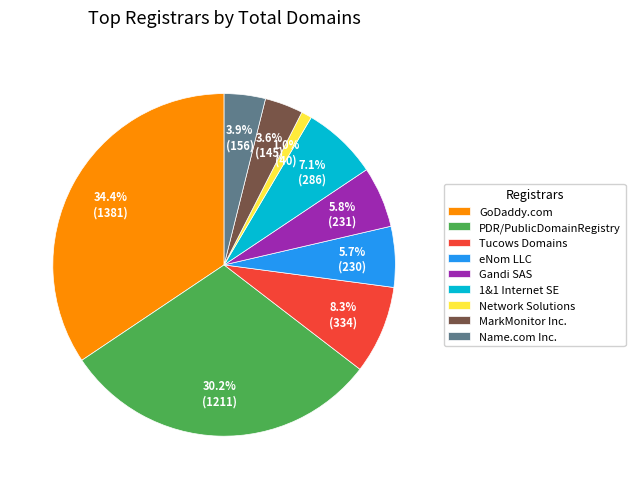

What is the ratio of the value at eNom LLC to the value at Tucows Domains?

0.7